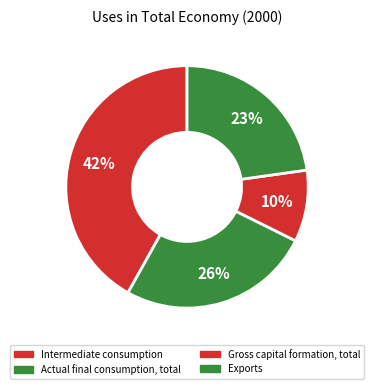

Count the number of slices in the pie.

4